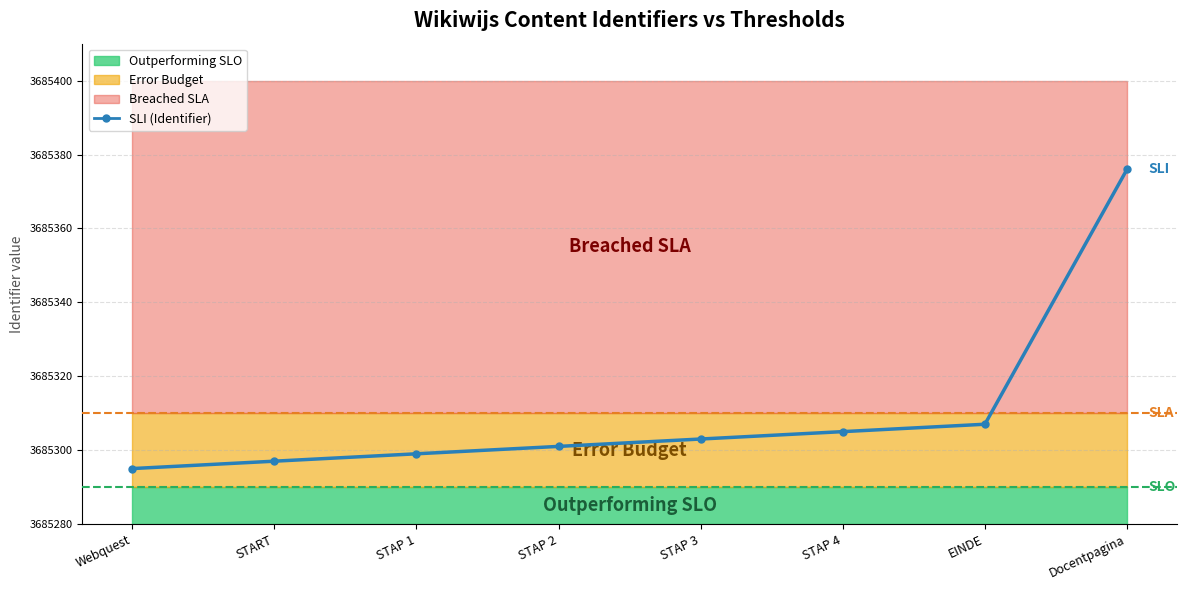

Which has a higher value, Docentpagina or Webquest?

Docentpagina